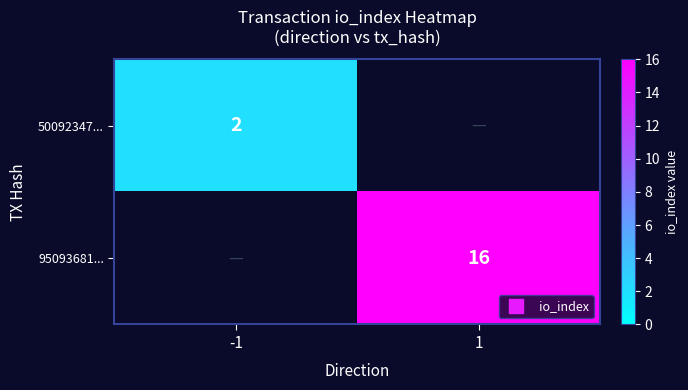

The 95093681... series shows 9 at -1. True or false?

False